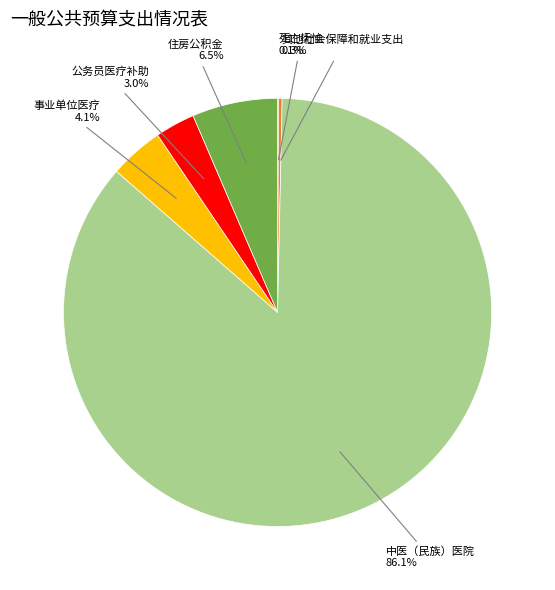

Is there any slice that represents more than half of the pie?

Yes